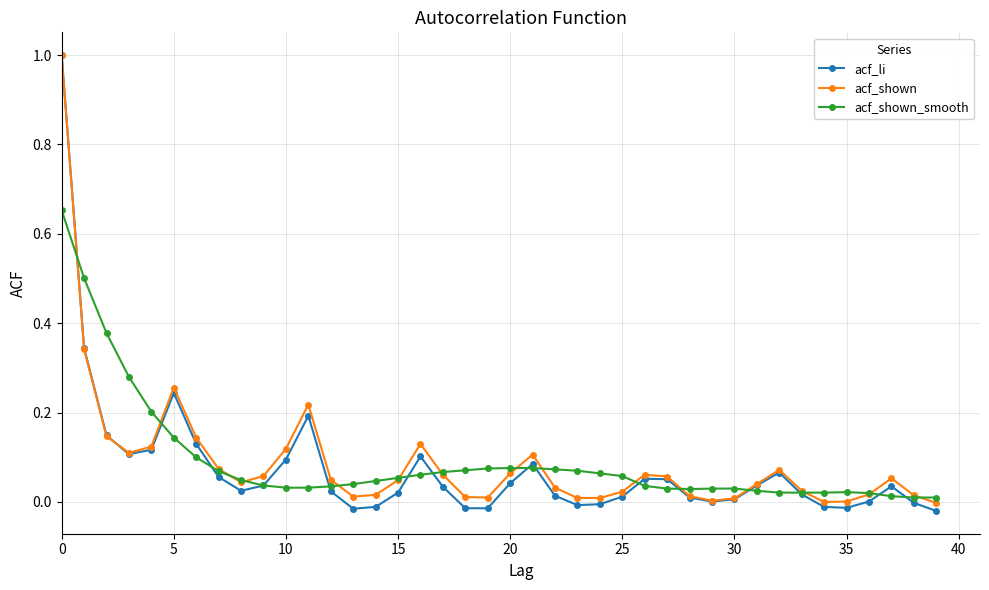

After their last crossing, which series has the higher values: acf_shown_smooth or acf_shown?

acf_shown_smooth